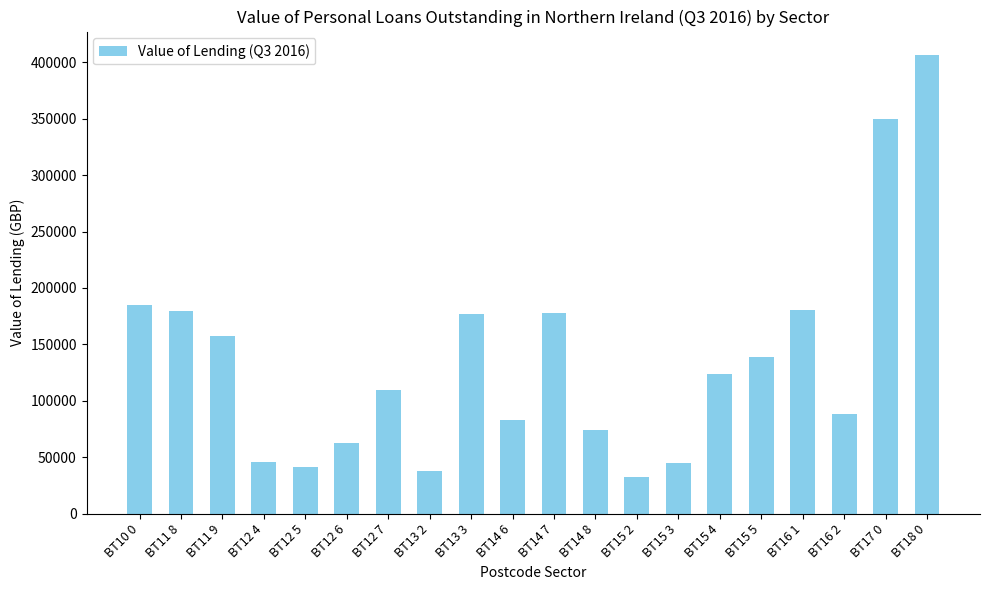

What is the difference between the maximum and minimum values?

374065.3